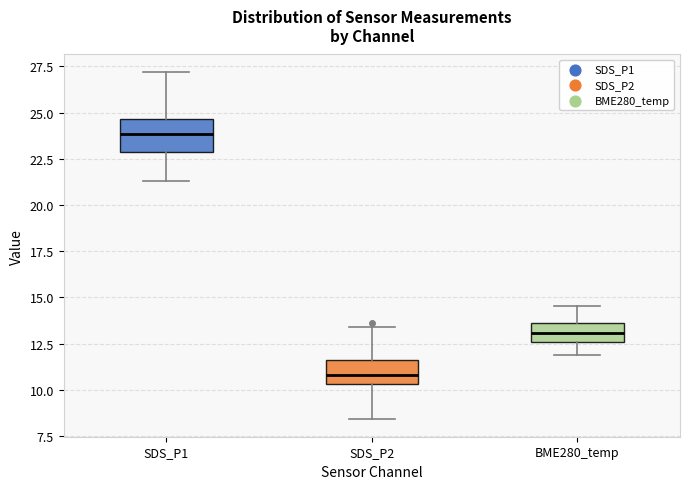

Reading left to right, transcribe this box plot: for each box, give where its median line is, the range the box spans, and where its two whiskers end, as read against the y-axis. The values are not printed on the chart, so give them approximately, as read against the axis.

SDS_P1: median 24.0, box 23.0 to 24.5, whiskers 21.5 to 27.0
SDS_P2: median 11.0, box 10.5 to 11.5, whiskers 8.5 to 13.5
BME280_temp: median 13.0, box 12.5 to 13.5, whiskers 12.0 to 14.5